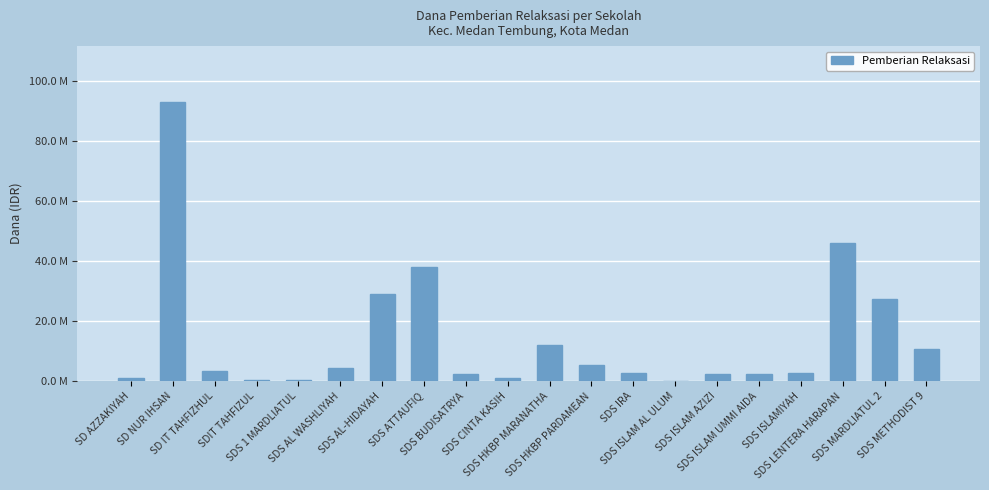

What is the change in value from SDS HKBP PARDAMEAN to SDS ISLAMIYAH?

-2.7